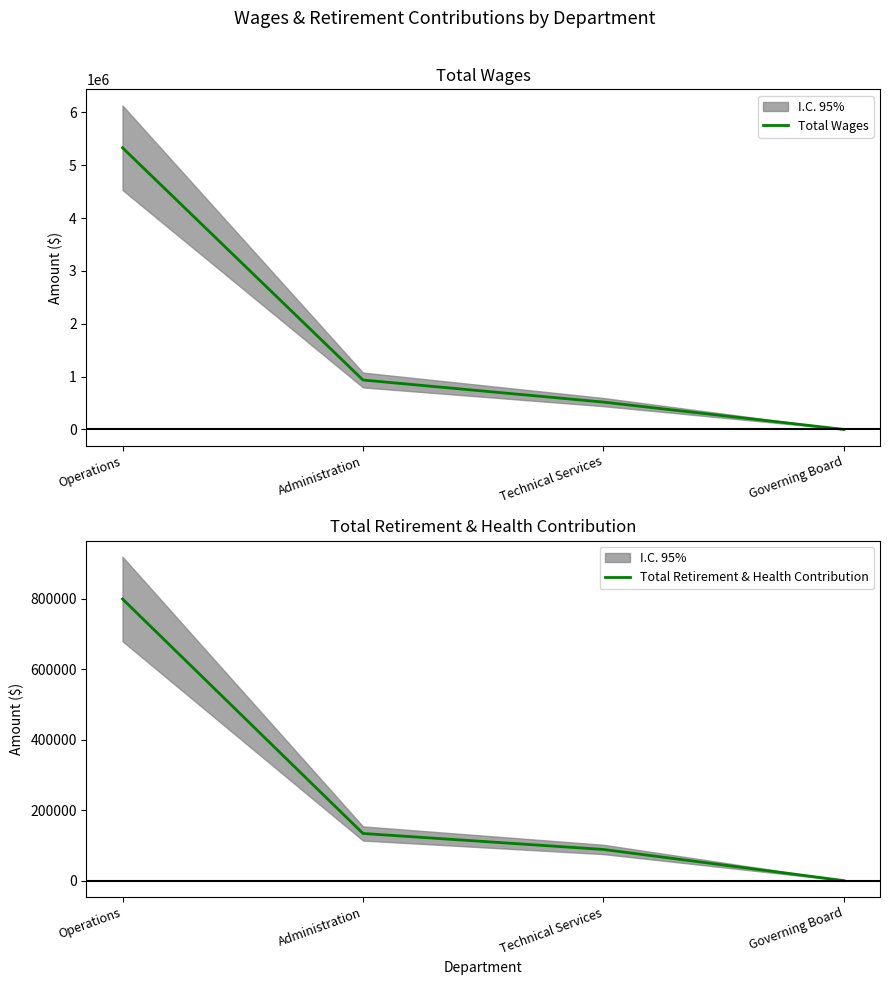

What is the greatest value displayed?

5331336